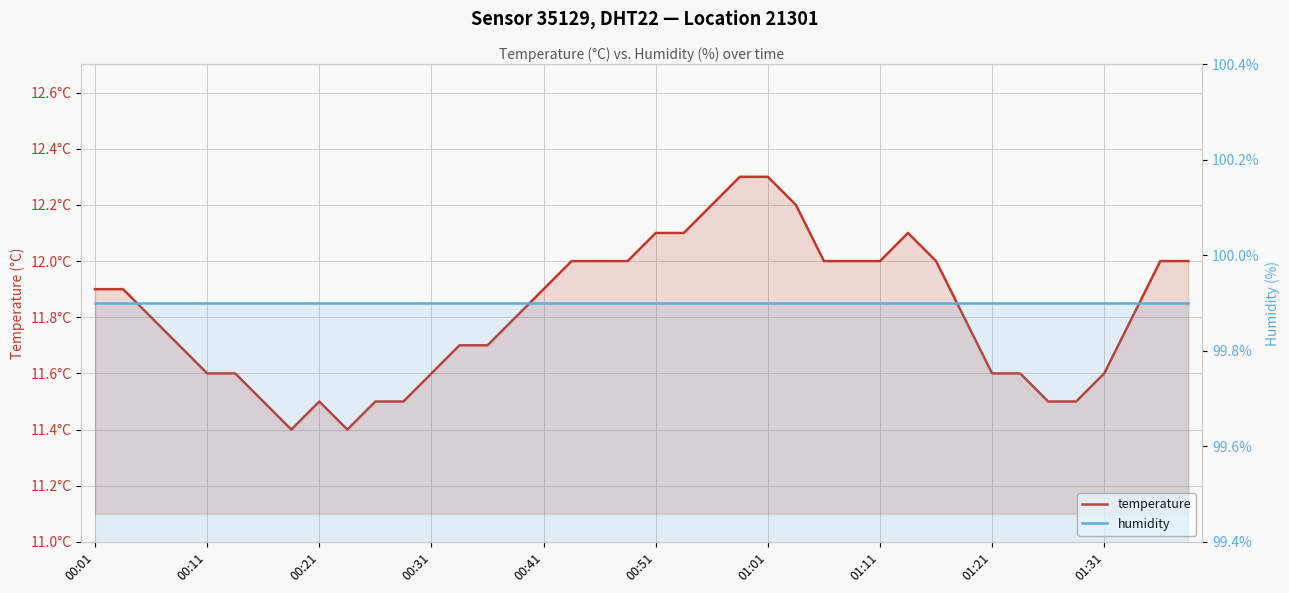

Between 33 and 17, which is larger?

17